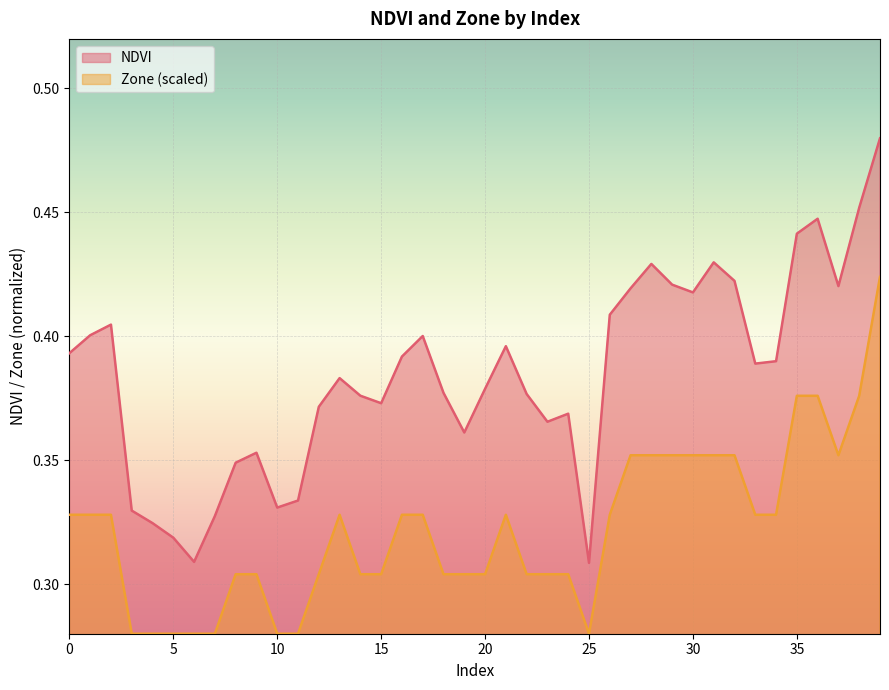

Is the value of NDVI at 25 greater than the value of Zone at 17?

No